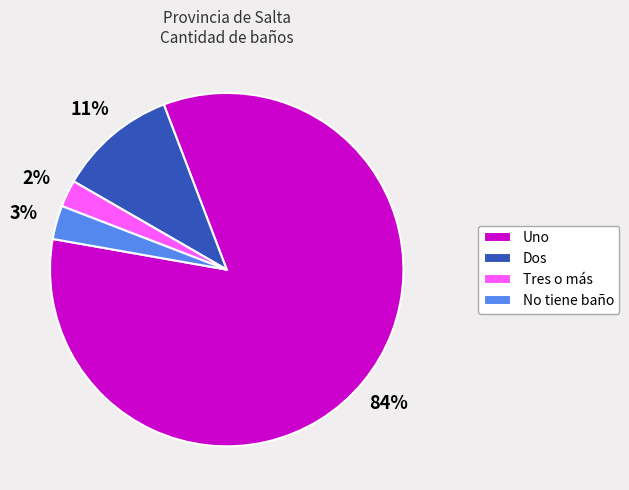

Combined, do No tiene baño and Tres o más account for over 50%?

No